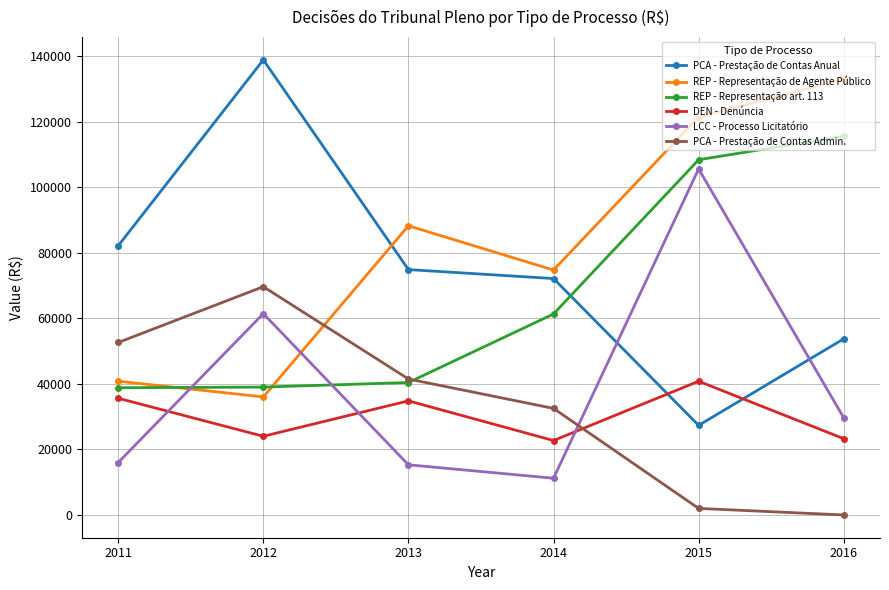

True or false: DEN - Denúncia has more than 0 points higher than both neighbors.

True